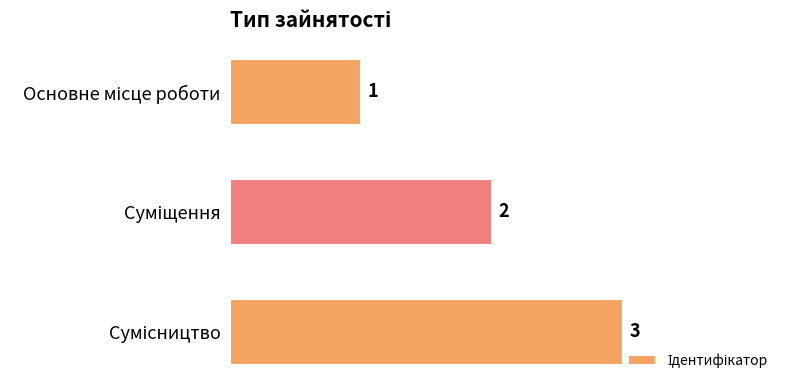

How many categories are shown in the chart?

3